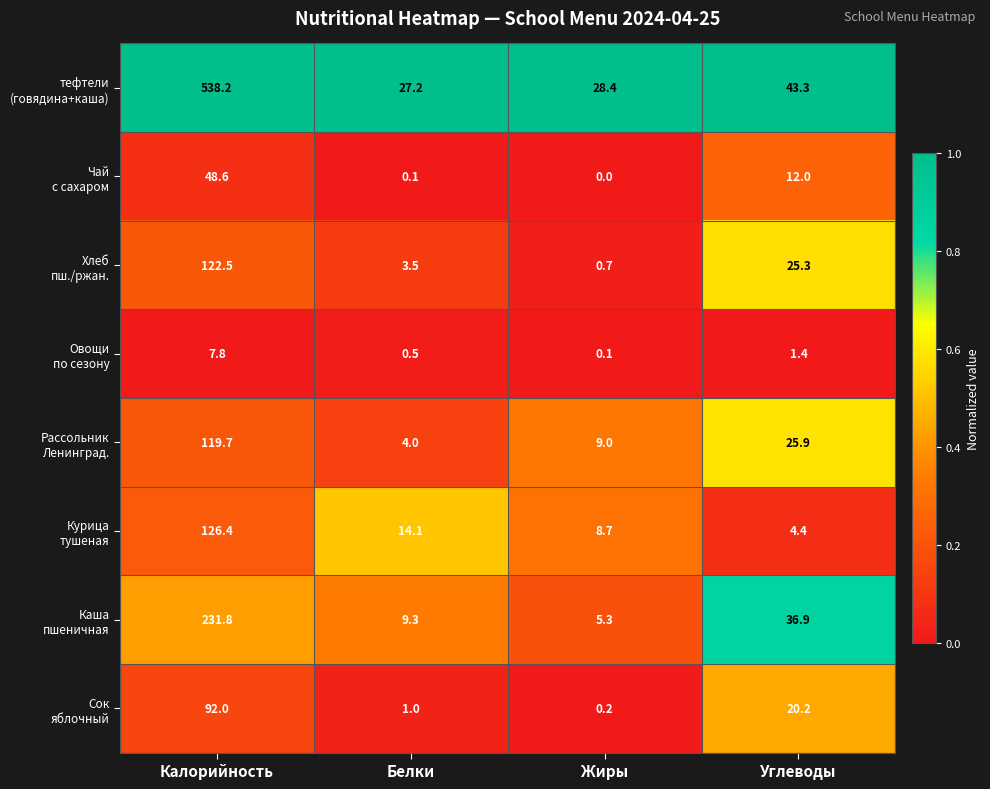

How many data points does each series have?

4